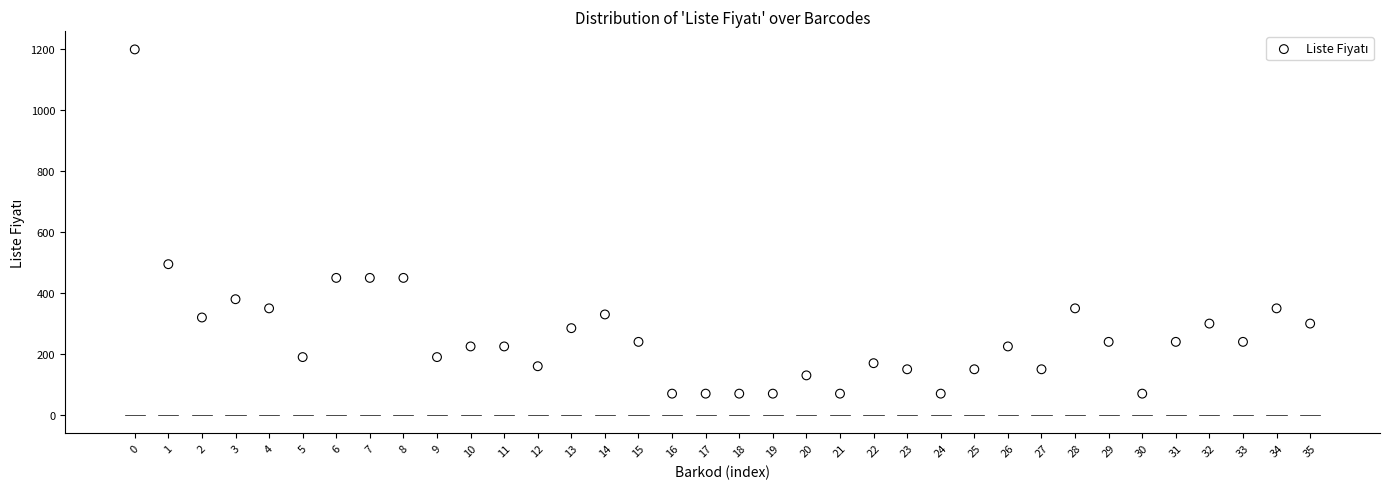

What Y value in the scatter plot is closest to 635?

495